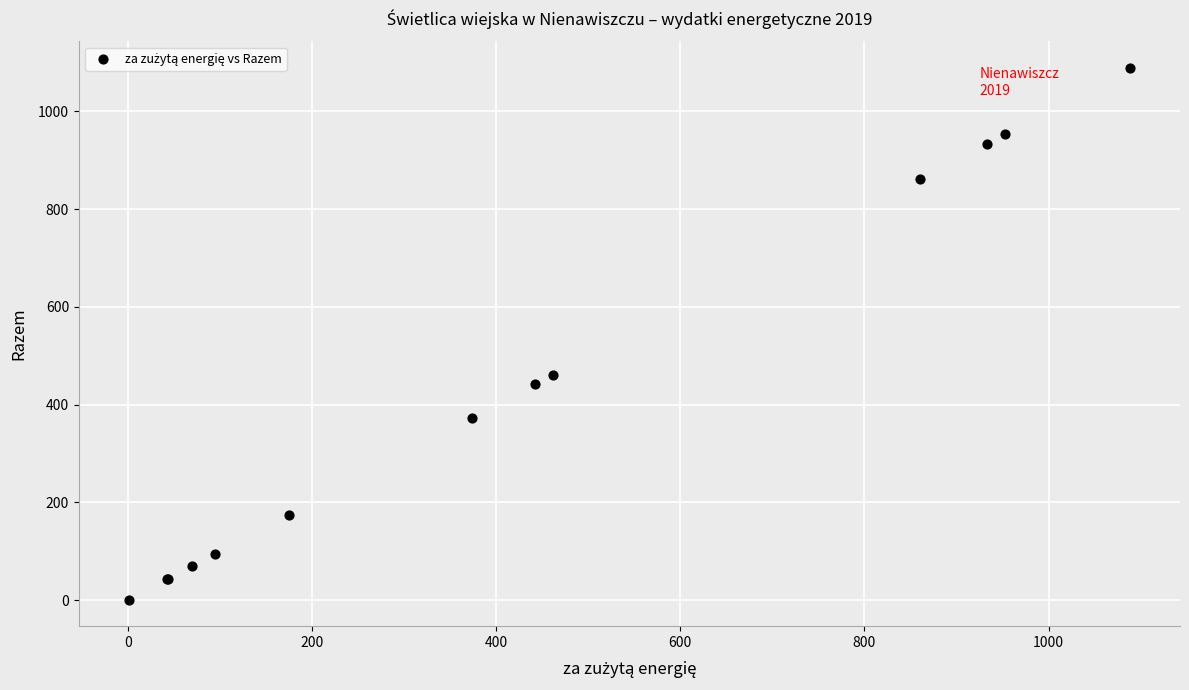

What Y value in the scatter plot is closest to 544?

461.3